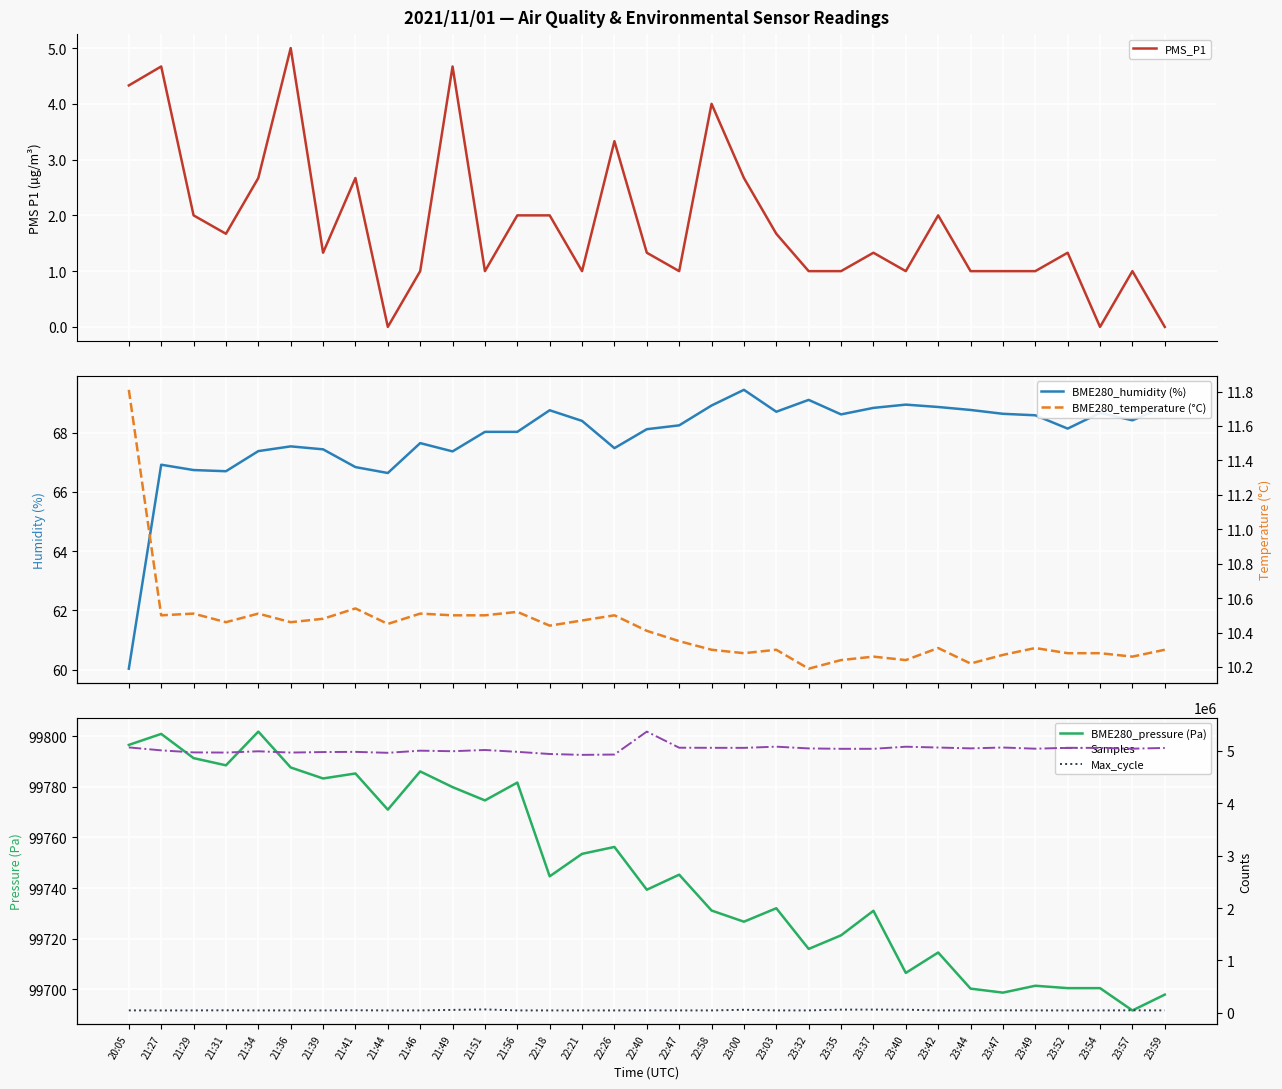

What is the label of the 10th point from the right?

23:37